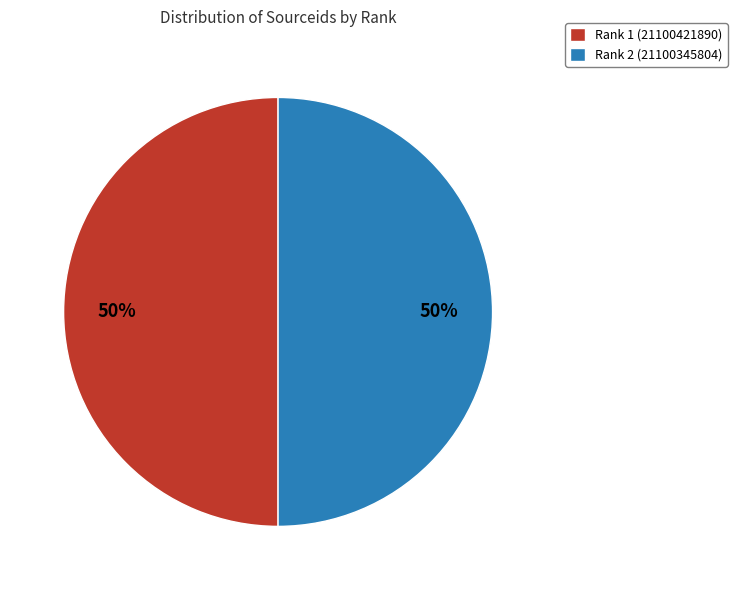

To the nearest percent, what percentage of the pie is Rank 1 (21100421890)?

50%